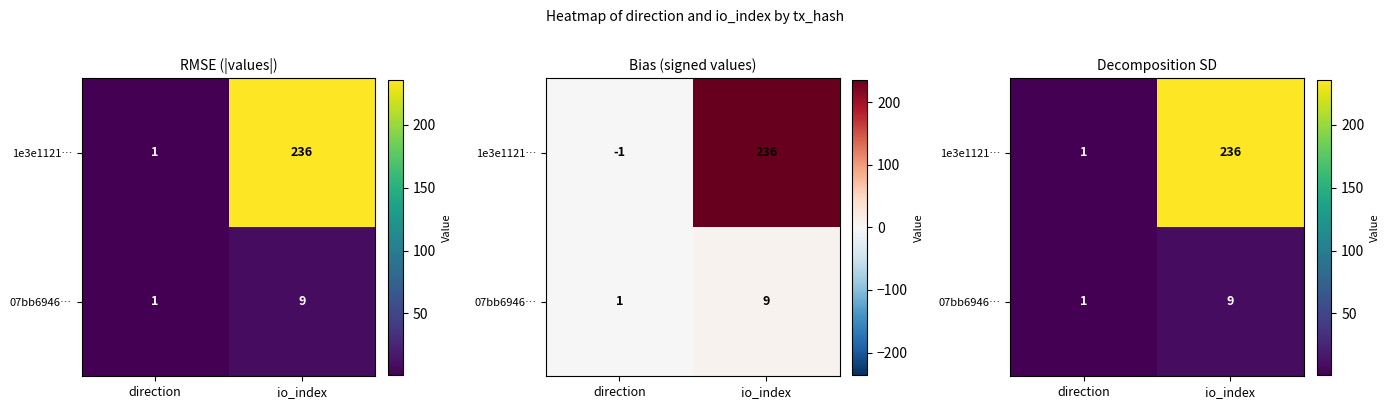

What is the total value across all series at direction?

2